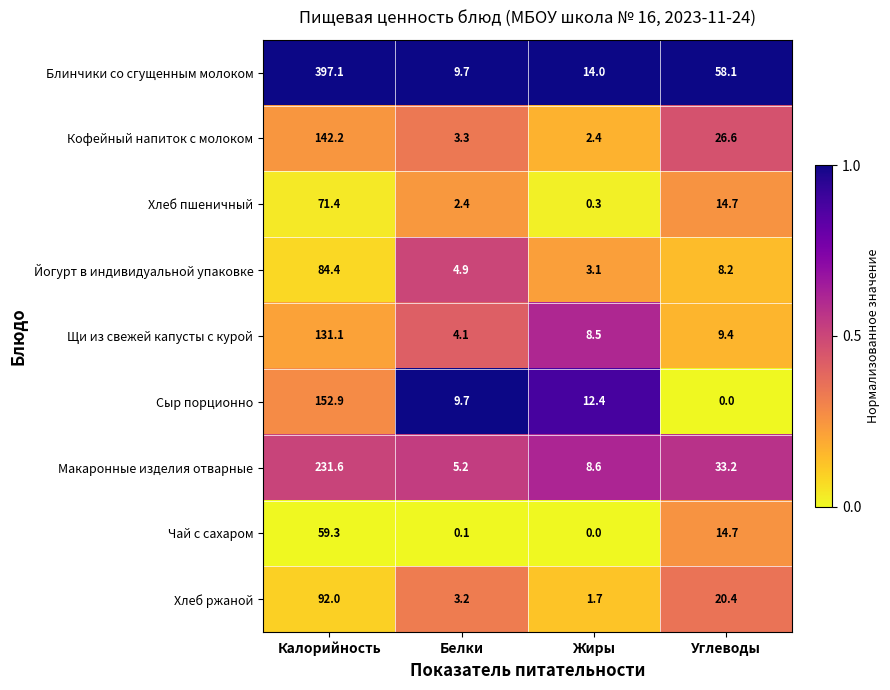

List the series in order of their peak value, lowest first.

Чай с сахаром, Хлеб пшеничный, Йогурт в индивидуальной упаковке, Хлеб ржаной, Щи из свежей капусты с курой, Кофейный напиток с молоком, Сыр порционно, Макаронные изделия отварные, Блинчики со сгущенным молоком